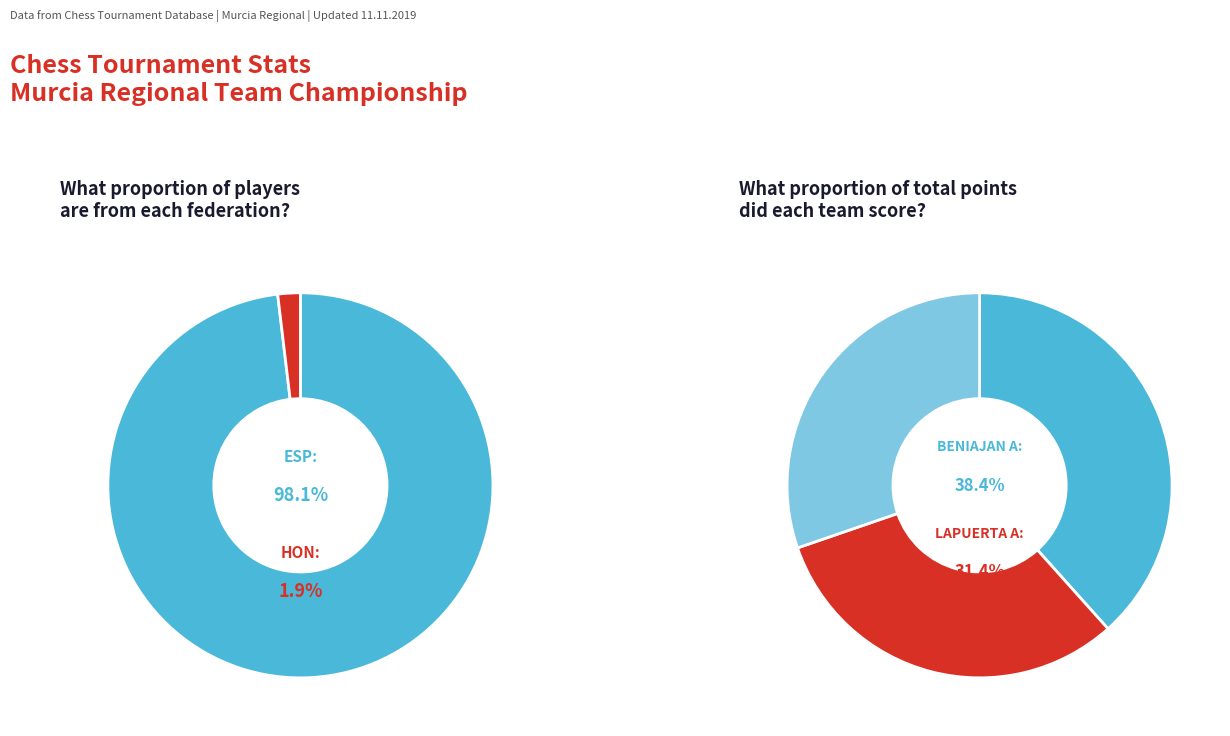

What percentage do HON and ESP together represent?

100.0%